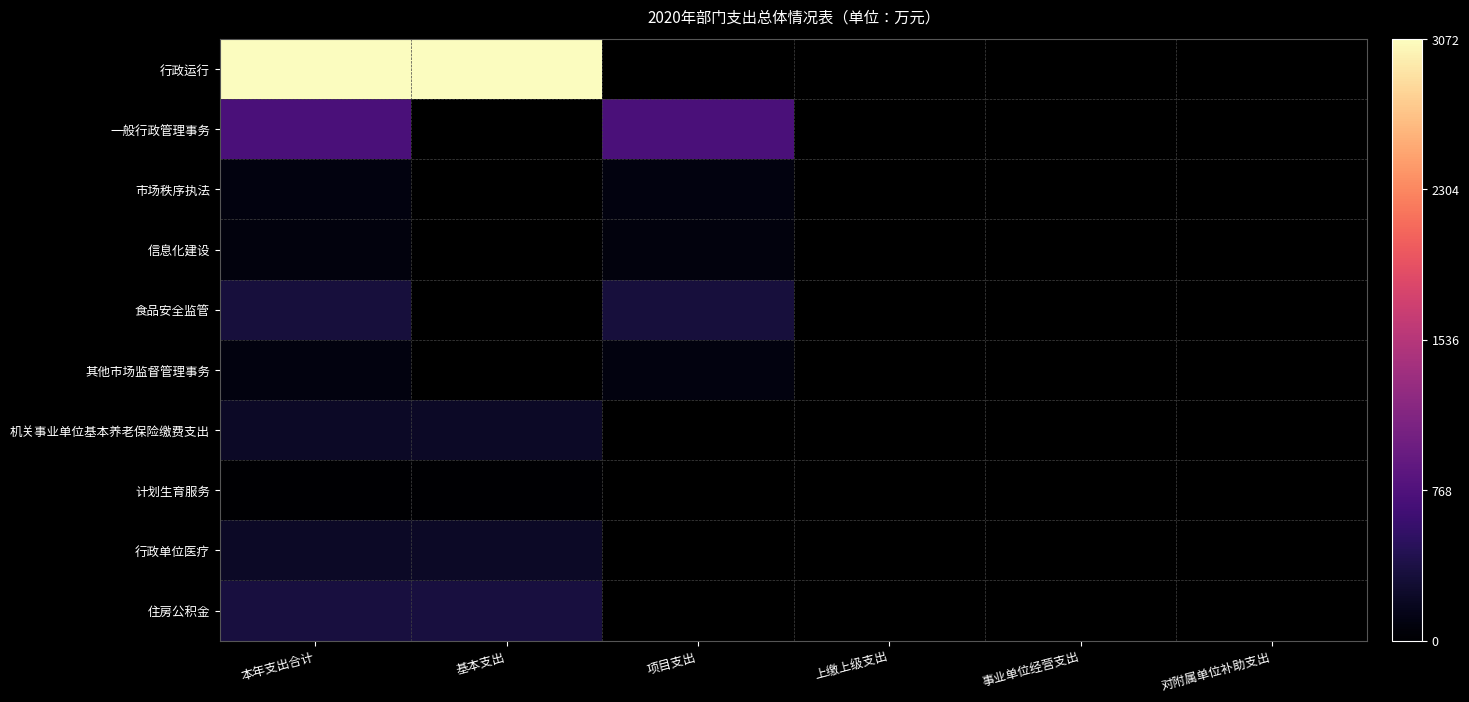

Reading left to right, list all the values displayed in this chart.

行政运行: 本年支出合计=3071.5	基本支出=3071.5	项目支出=0.0	上缴上级支出=0.0	事业单位经营支出=0.0	对附属单位补助支出=0.0
一般行政管理事务: 本年支出合计=725.0	基本支出=0.0	项目支出=725.0	上缴上级支出=0.0	事业单位经营支出=0.0	对附属单位补助支出=0.0
市场秩序执法: 本年支出合计=95.0	基本支出=0.0	项目支出=95.0	上缴上级支出=0.0	事业单位经营支出=0.0	对附属单位补助支出=0.0
信息化建设: 本年支出合计=75.0	基本支出=0.0	项目支出=75.0	上缴上级支出=0.0	事业单位经营支出=0.0	对附属单位补助支出=0.0
食品安全监管: 本年支出合计=340.0	基本支出=0.0	项目支出=340.0	上缴上级支出=0.0	事业单位经营支出=0.0	对附属单位补助支出=0.0
其他市场监督管理事务: 本年支出合计=90.0	基本支出=0.0	项目支出=90.0	上缴上级支出=0.0	事业单位经营支出=0.0	对附属单位补助支出=0.0
机关事业单位基本养老保险缴费支出: 本年支出合计=218.7	基本支出=218.7	项目支出=0.0	上缴上级支出=0.0	事业单位经营支出=0.0	对附属单位补助支出=0.0
计划生育服务: 本年支出合计=5.6	基本支出=5.6	项目支出=0.0	上缴上级支出=0.0	事业单位经营支出=0.0	对附属单位补助支出=0.0
行政单位医疗: 本年支出合计=221.4	基本支出=221.4	项目支出=0.0	上缴上级支出=0.0	事业单位经营支出=0.0	对附属单位补助支出=0.0
住房公积金: 本年支出合计=358.2	基本支出=358.2	项目支出=0.0	上缴上级支出=0.0	事业单位经营支出=0.0	对附属单位补助支出=0.0